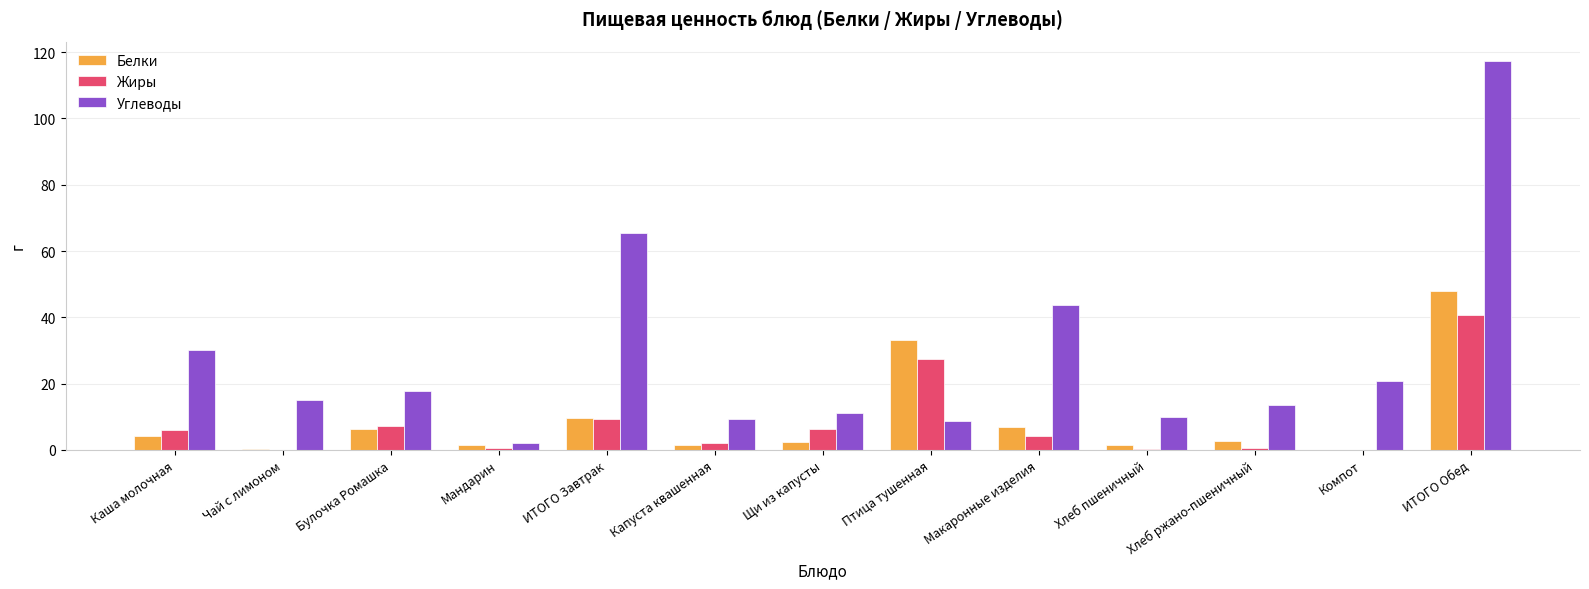

Where is Белки nearest to the value 24?

Птица тушенная